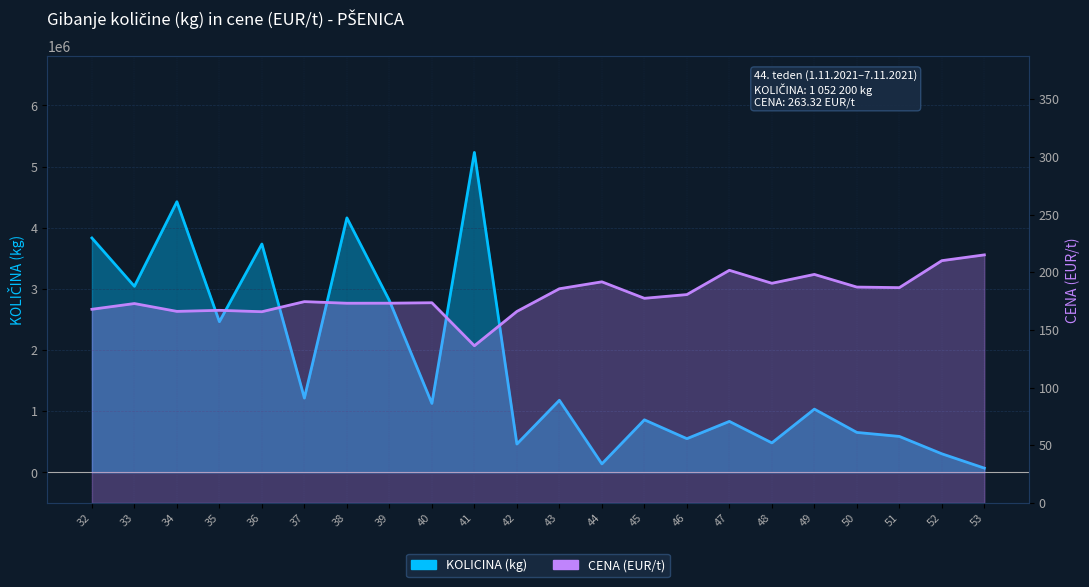

List the labels in order of CENA value, smallest first.

41, 36, 42, 34, 35, 32, 33, 38, 39, 40, 37, 45, 46, 43, 51, 50, 48, 44, 49, 47, 52, 53